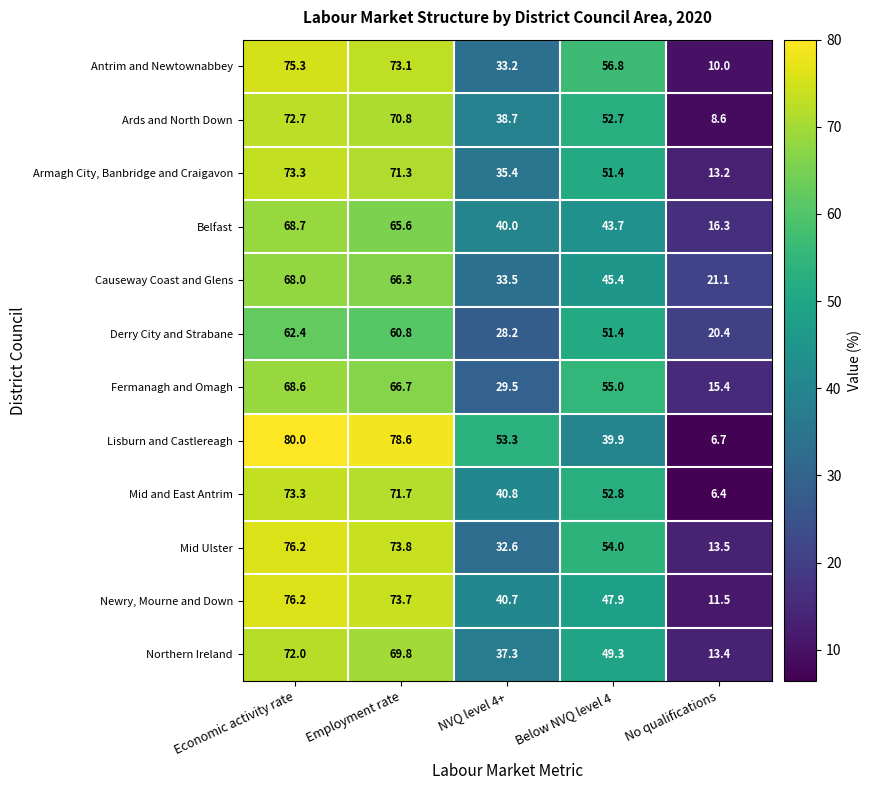

At NVQ level 4+, list the series in order from smallest to largest.

Derry City and Strabane, Fermanagh and Omagh, Mid Ulster, Antrim and Newtownabbey, Causeway Coast and Glens, Armagh City, Banbridge and Craigavon, Northern Ireland, Ards and North Down, Belfast, Newry, Mourne and Down, Mid and East Antrim, Lisburn and Castlereagh